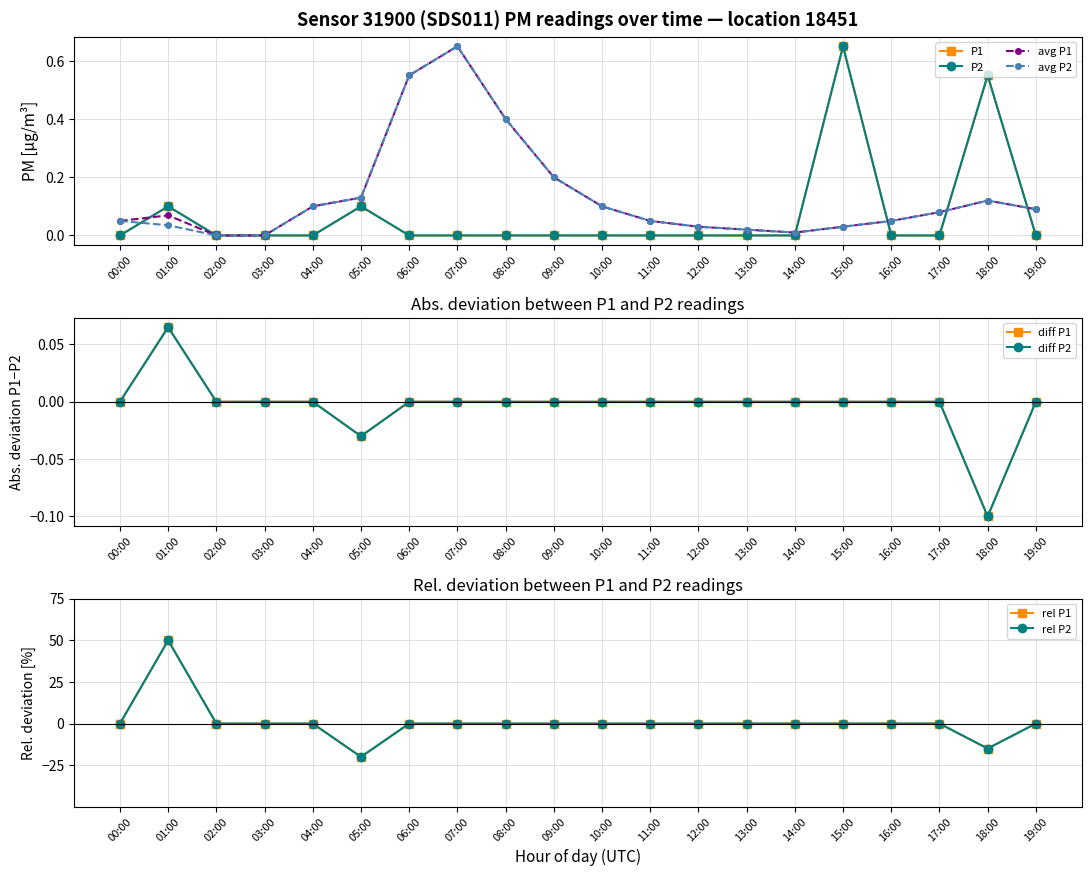

Does the chart display data point markers on the line(s)?

Yes